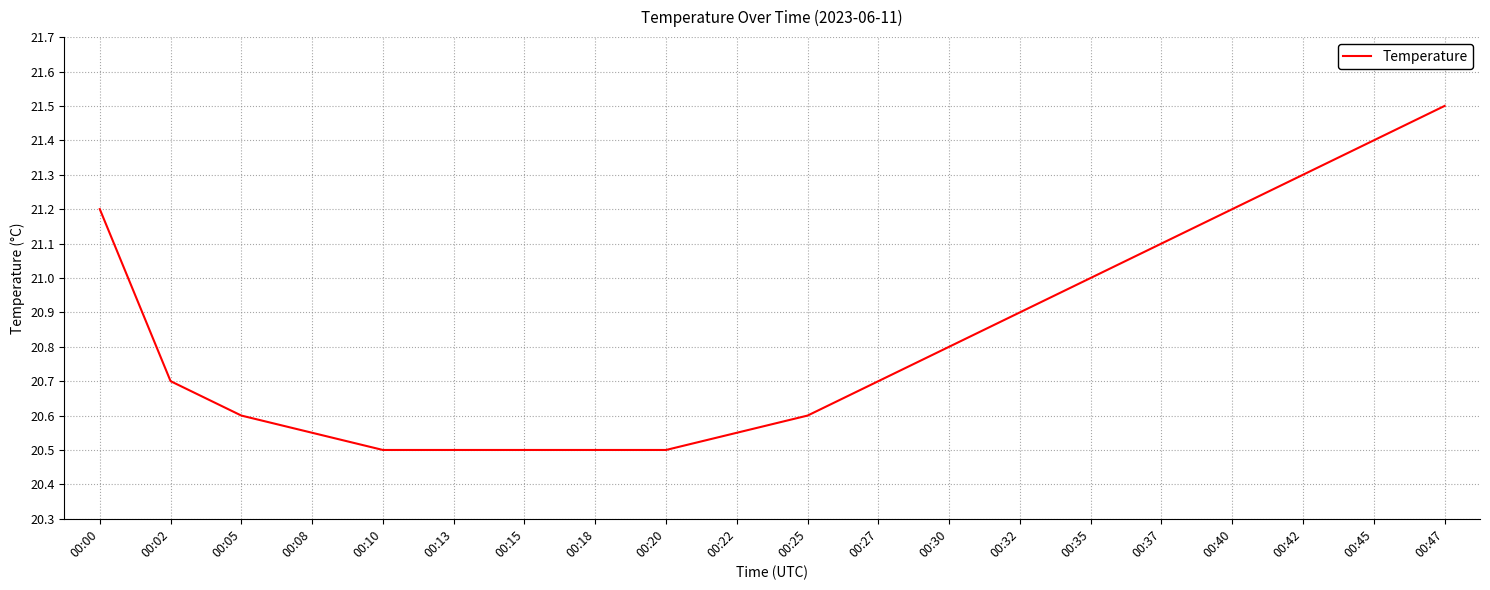

Does the chart display data point markers on the line(s)?

No